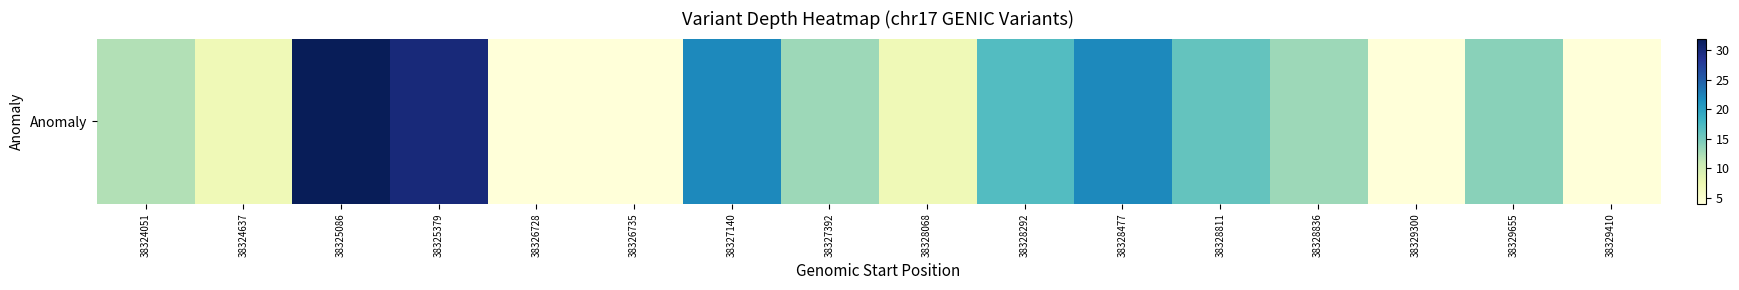

What is the maximum value shown in the chart?

32